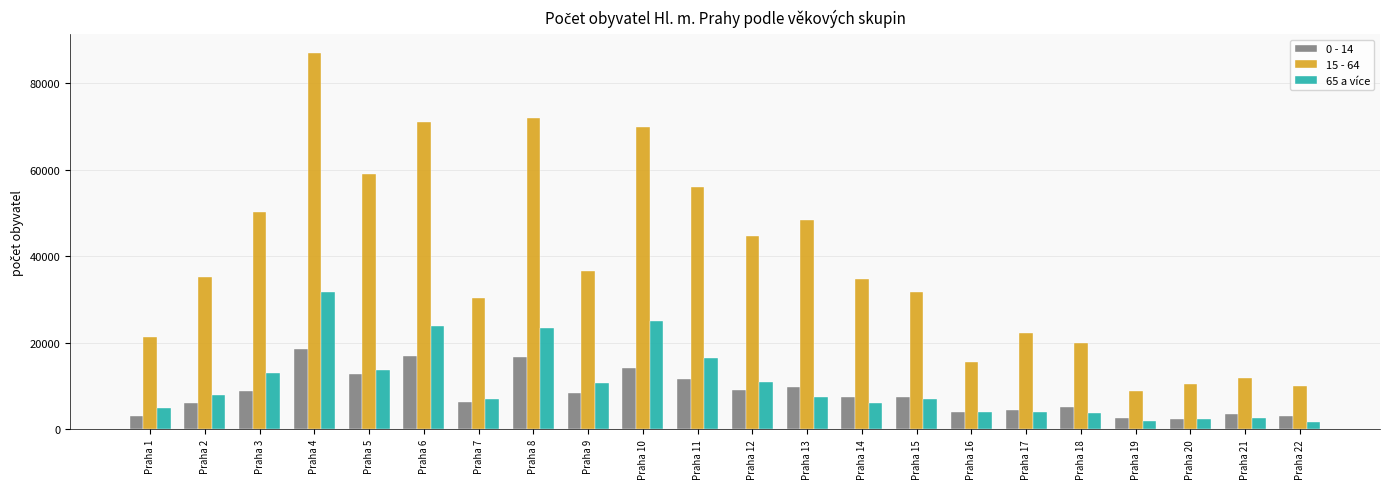

Which category has the highest value across all series?

Praha 4